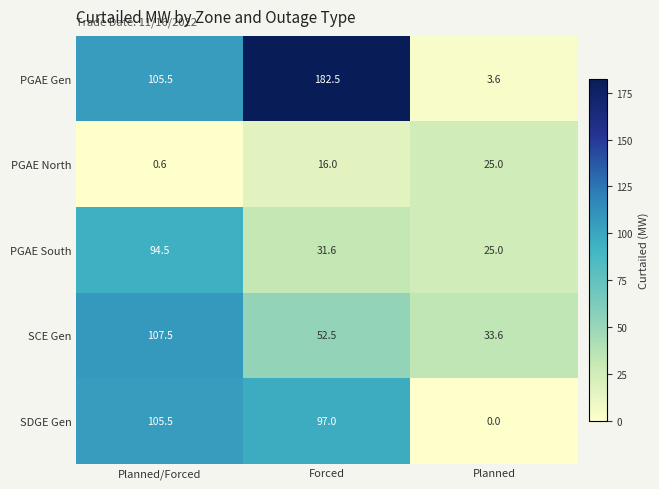

True or false: PGAE South has a value of 154.5 at Planned/Forced.

False